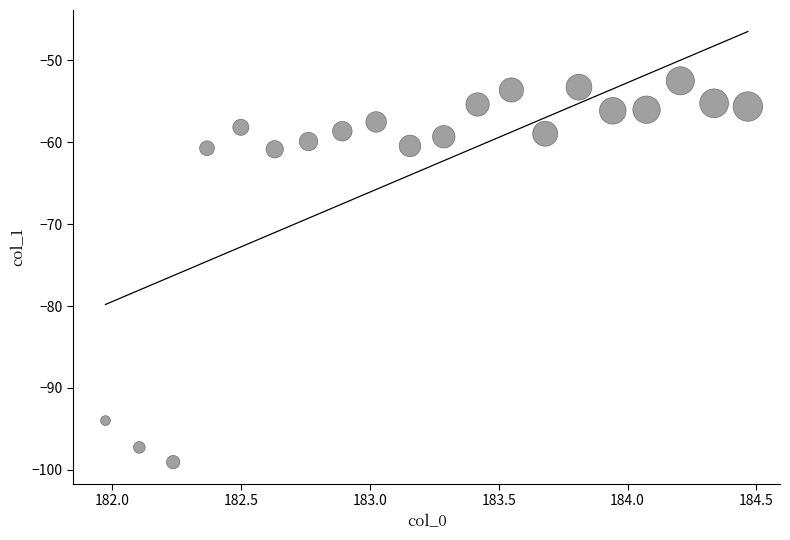

What is the range of X values (max minus min)?

2.5